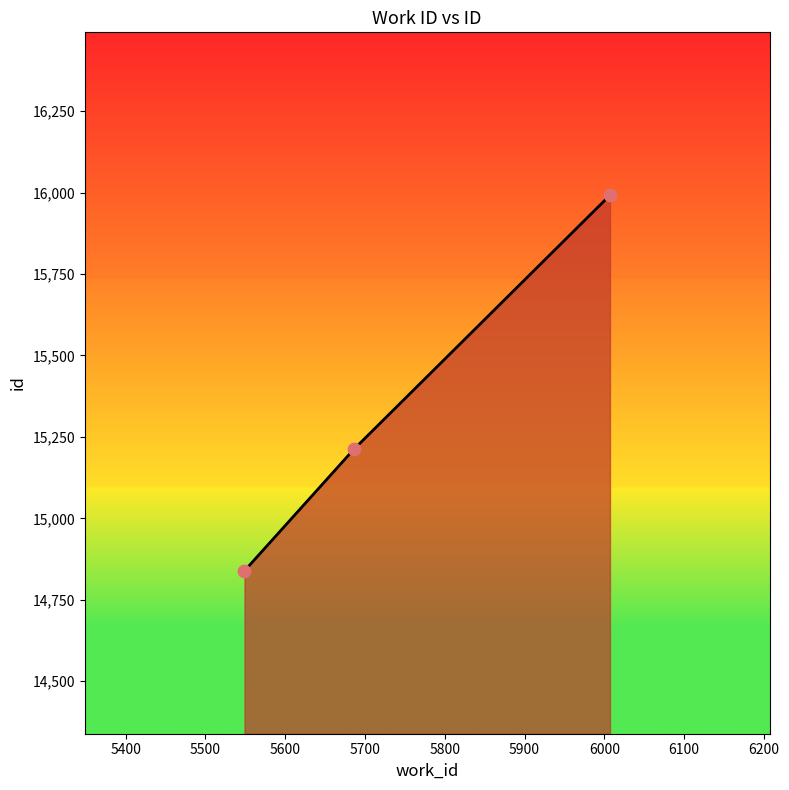

What is the difference between the maximum and minimum values?

1153